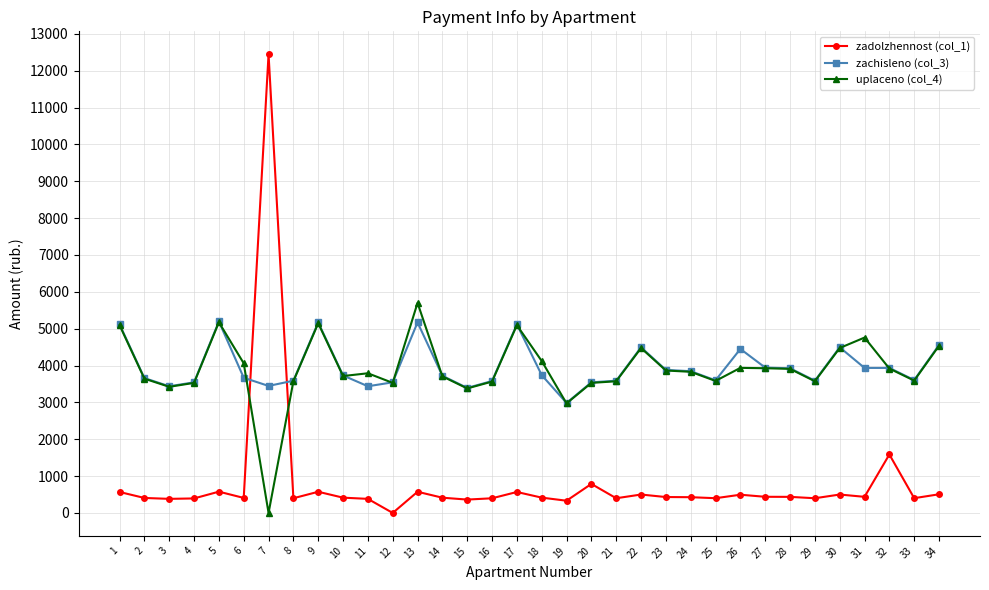

Which series has the largest range (max minus min)?

zadolzhennost (col_1)